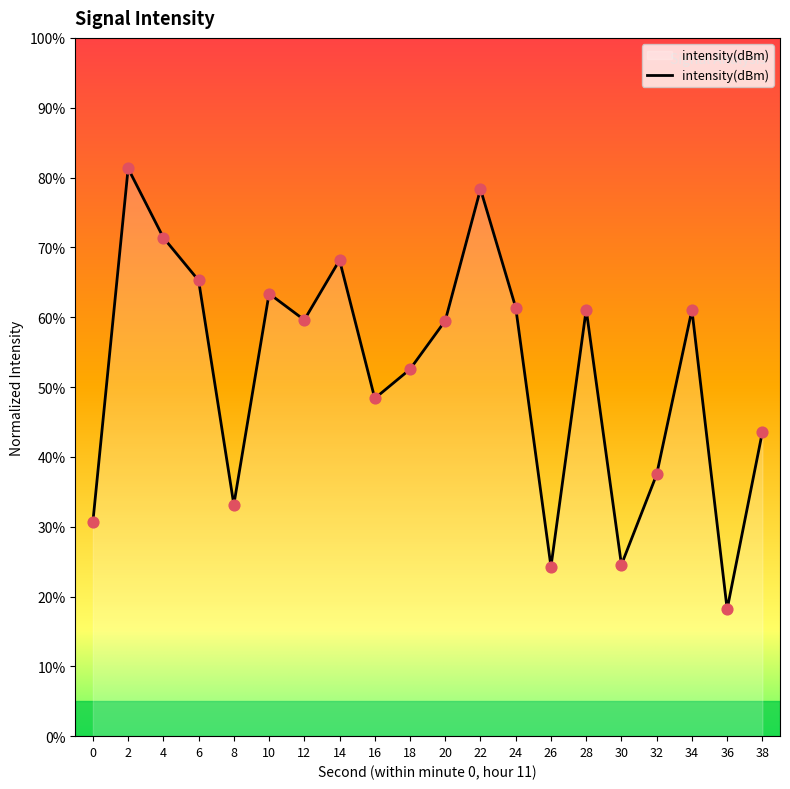

What is the change in value from 0 to 20?

+28.8